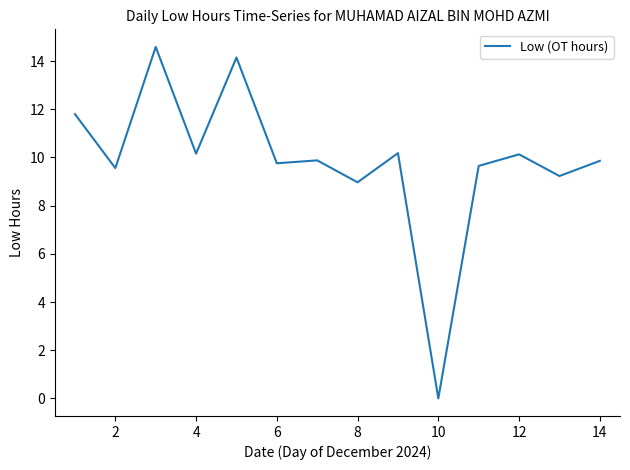

What is the maximum value shown in the chart?

14.6